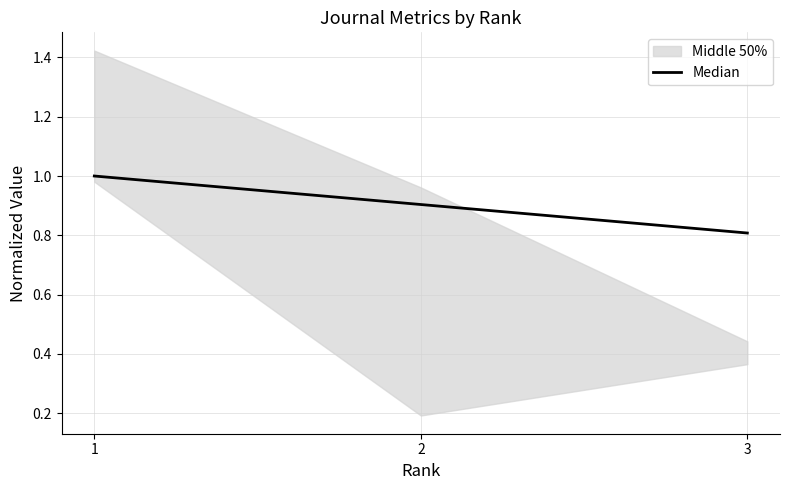

Approximately how many times larger is the value at 2 compared to 1?

0.9